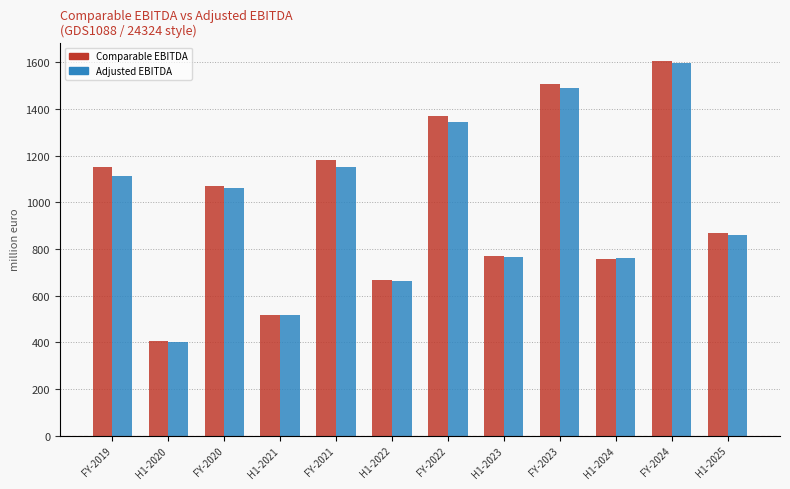

What is the average value of the Adjusted EBITDA series?

976.4